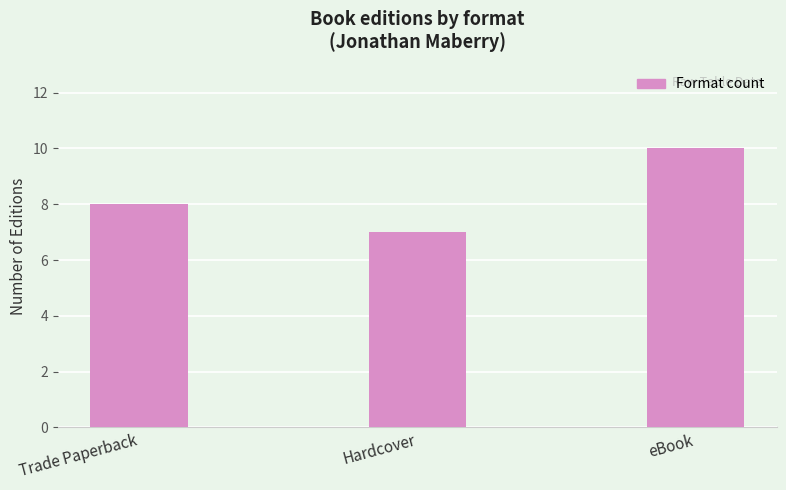

Rank the categories by value from lowest to highest.

Hardcover, Trade Paperback, eBook